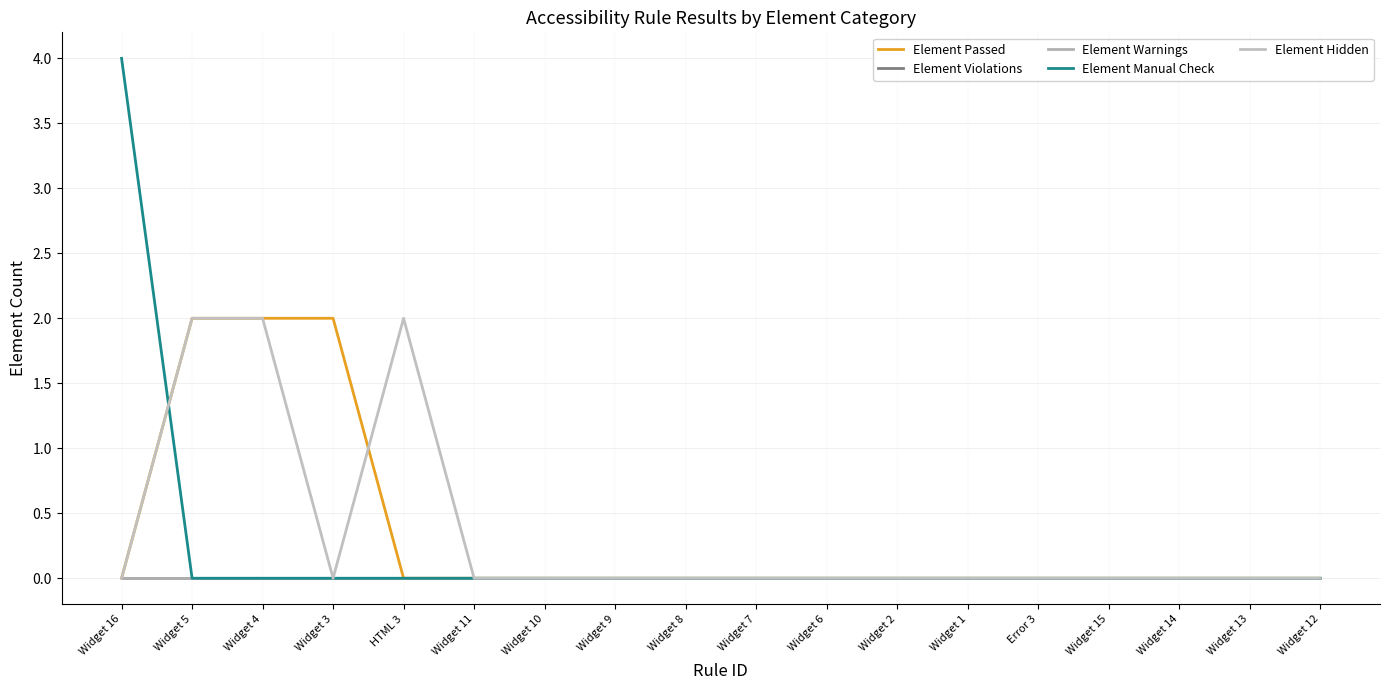

How many lines are shown in the chart?

5